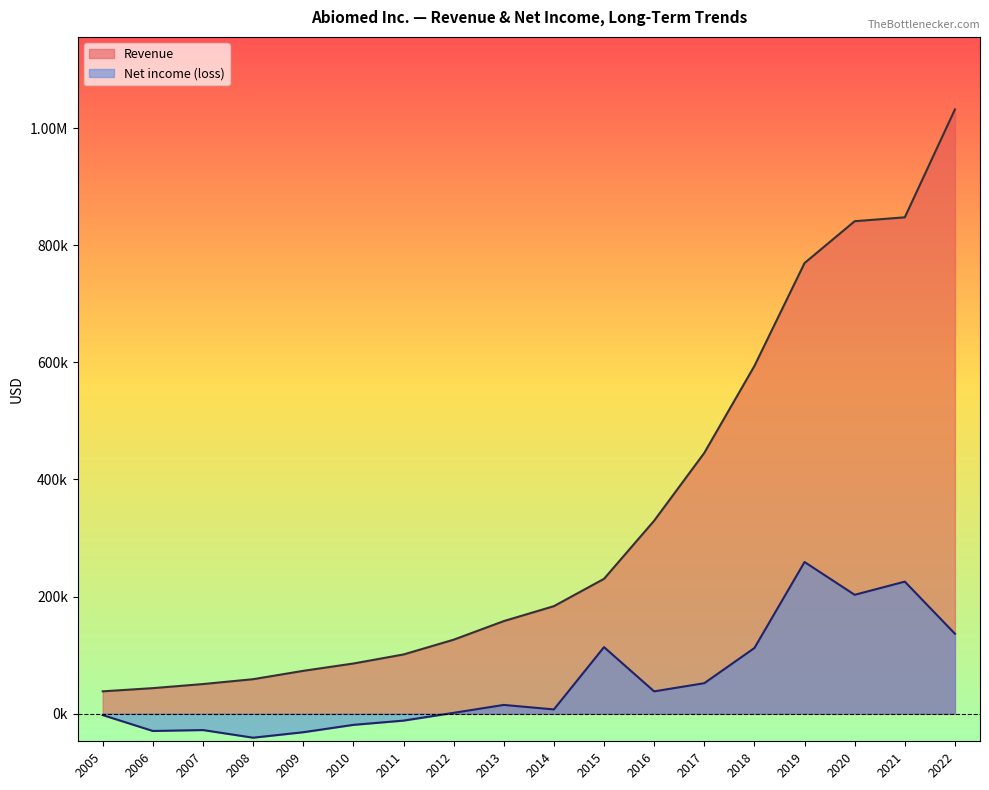

Between 2008 and 2010, which is larger?

2010